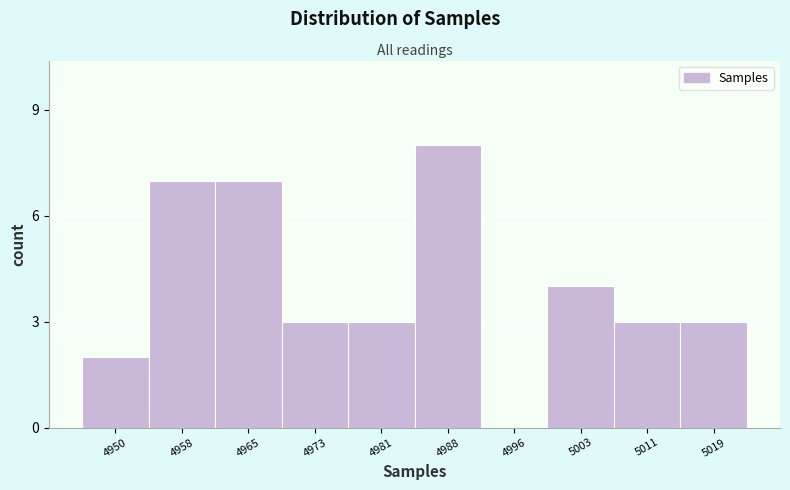

Reading left to right, extract all data points from this chart.

4950=2	4958=7	4965=7	4973=3	4981=3	4988=8	4996=0	5003=4	5011=3	5019=3